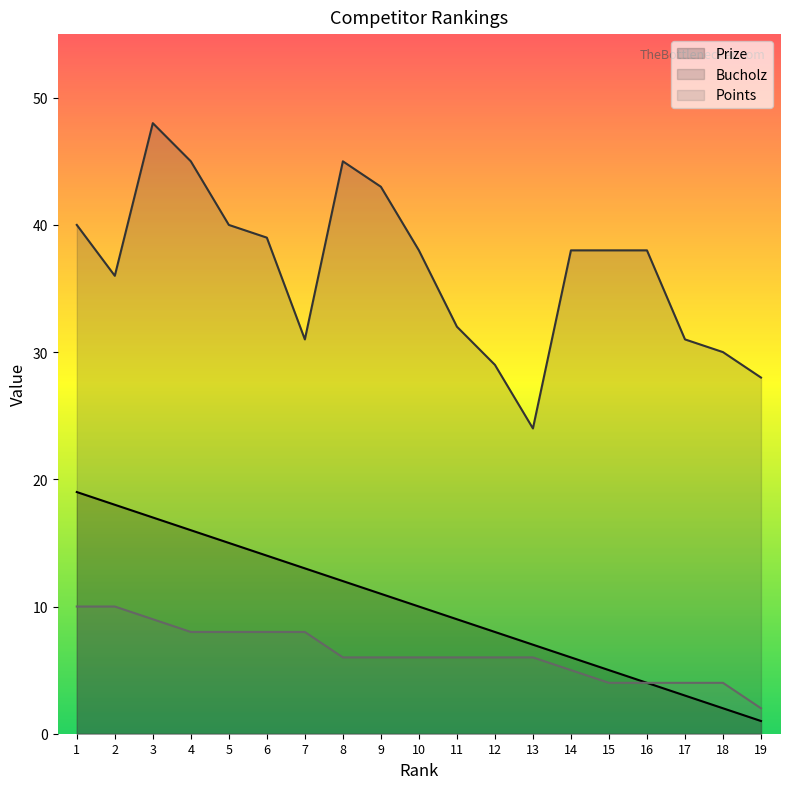

Rank the categories by Prize value from lowest to highest.

19, 18, 17, 16, 15, 14, 13, 12, 11, 10, 9, 8, 7, 6, 5, 4, 3, 2, 1